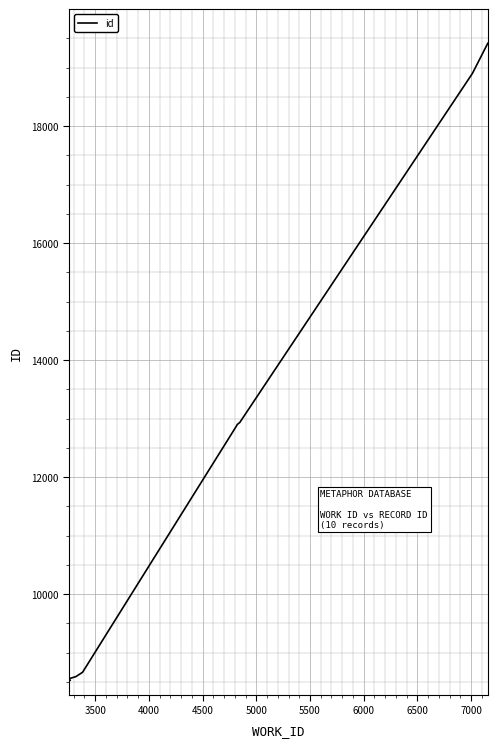

What is the difference between the maximum and minimum values?

10891